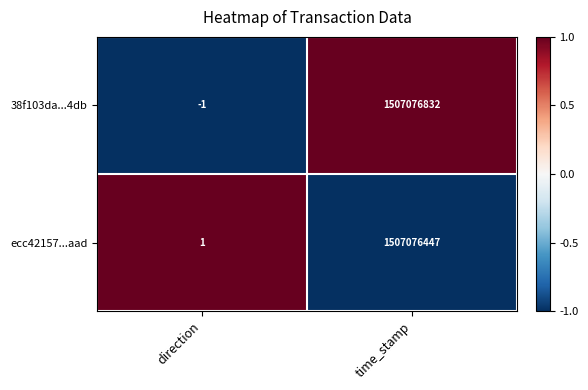

At which label is 38f103da...4db closest to 753538415?

direction